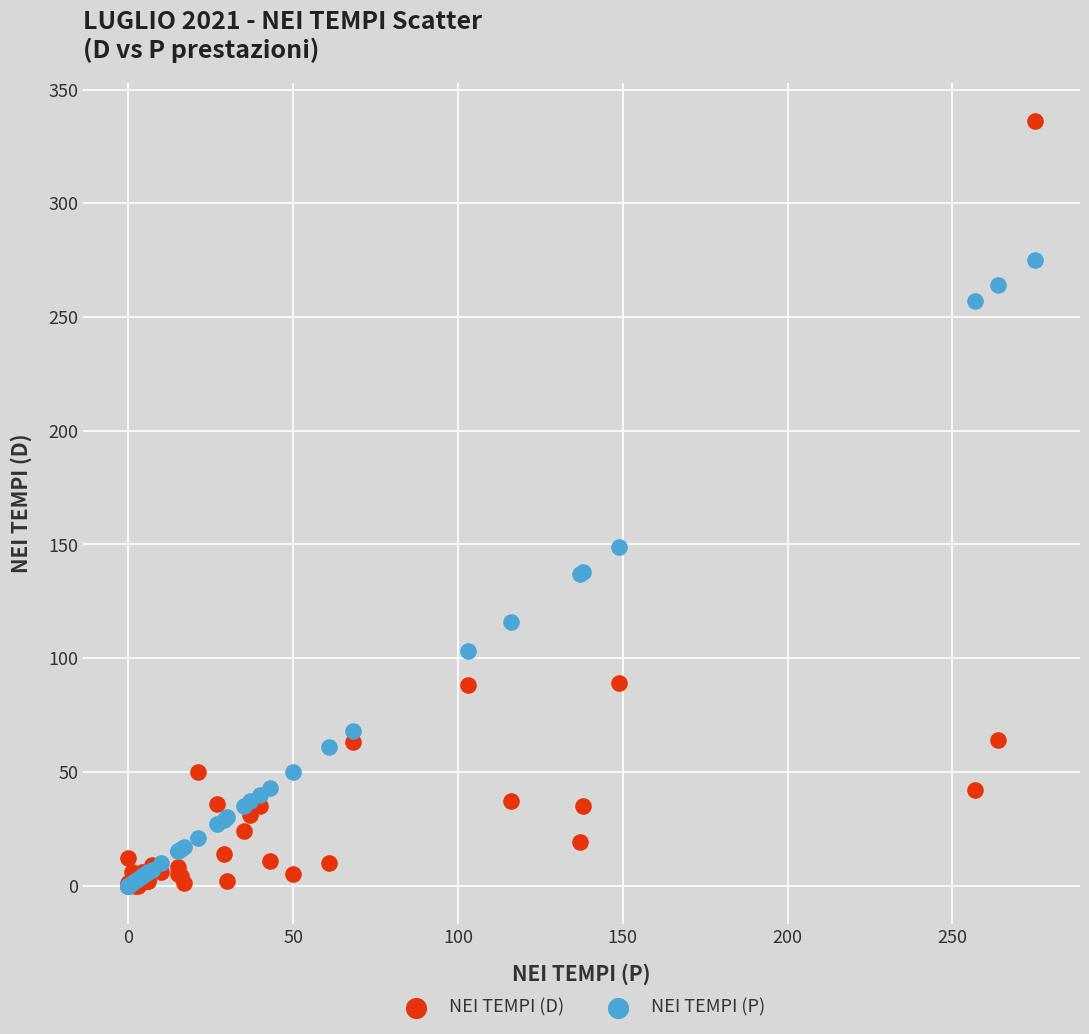

In the NEI TEMPI (D) series, what Y value is closest to 168?

89